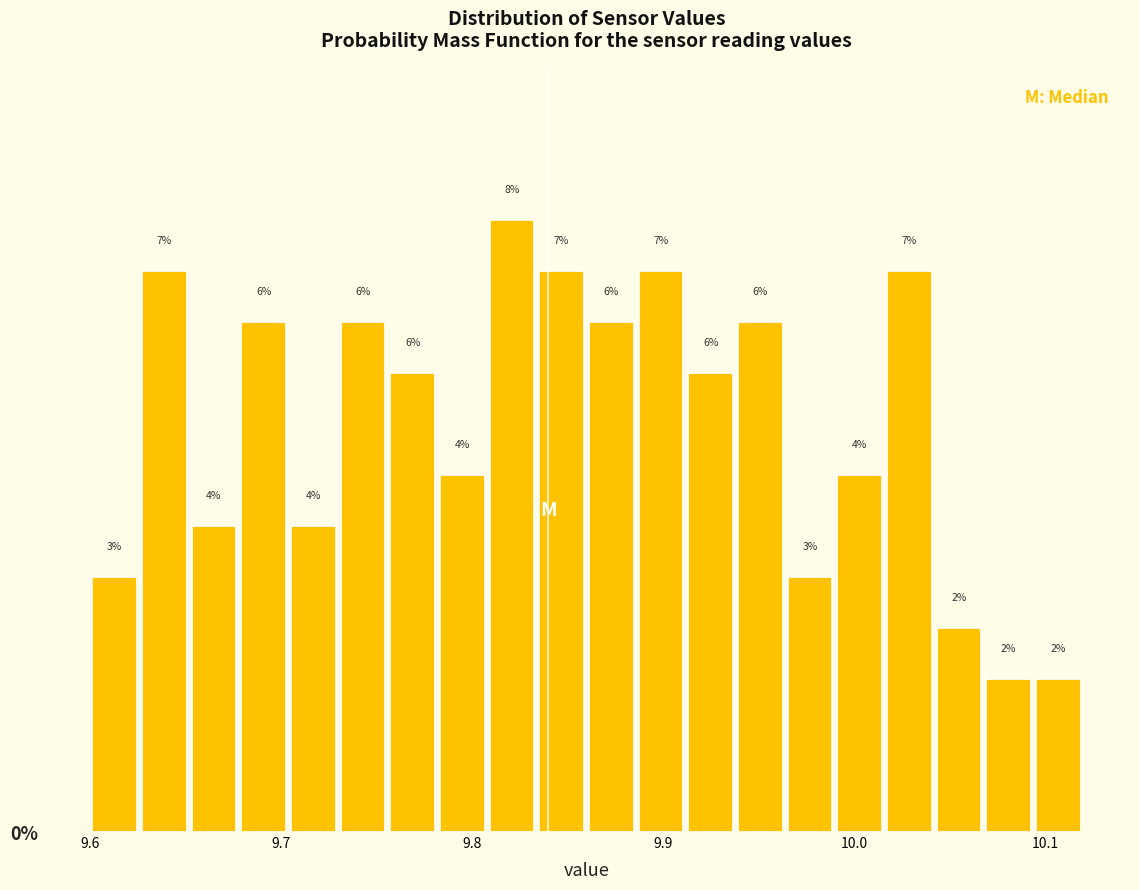

Read against the x-axis, roughly where is the centre of the tallest bar?

9.82